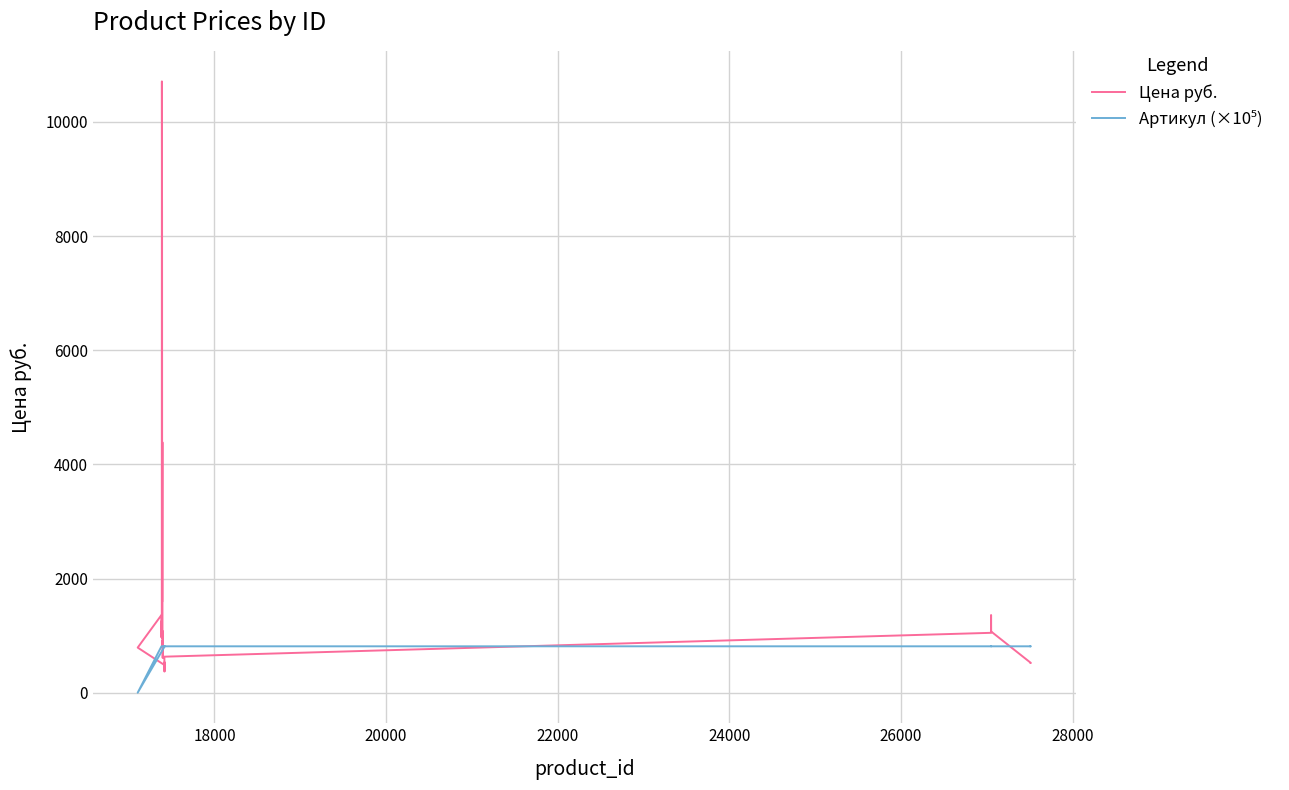

The value of Артикул (×10⁵) at 24000 is 812.6. True or false?

True